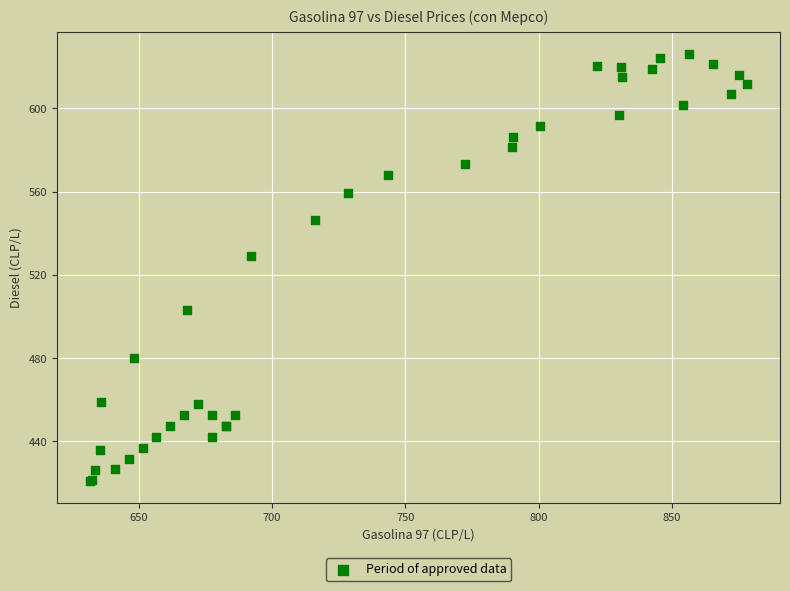

What Y value in the scatter plot is closest to 523?

528.9